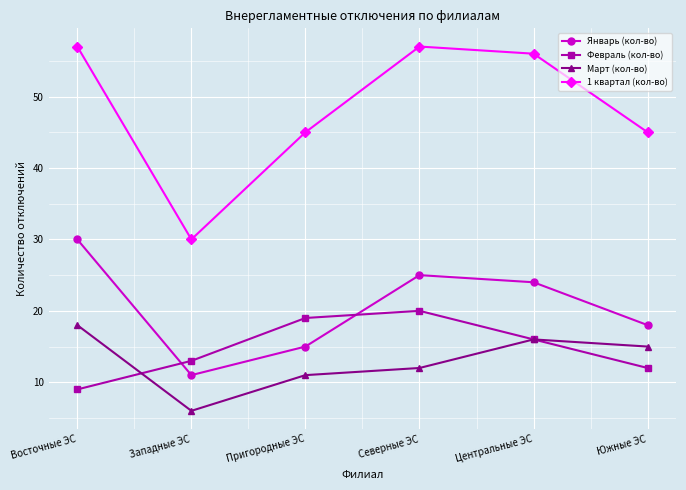

What is the label of the 4th point from the right?

Пригородные ЭС